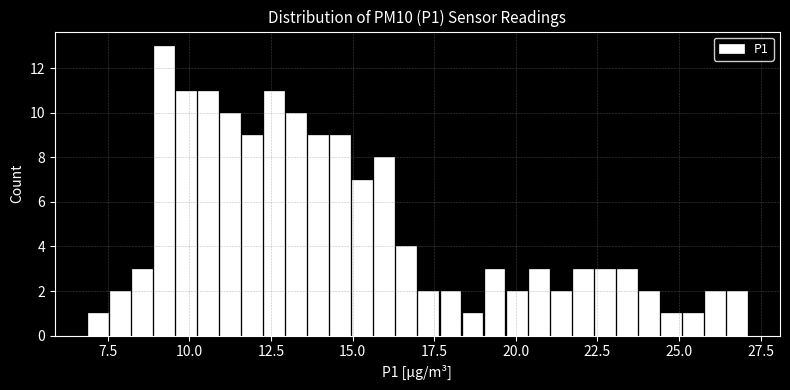

Read against the x-axis, roughly where is the centre of the tallest bar?

9.0